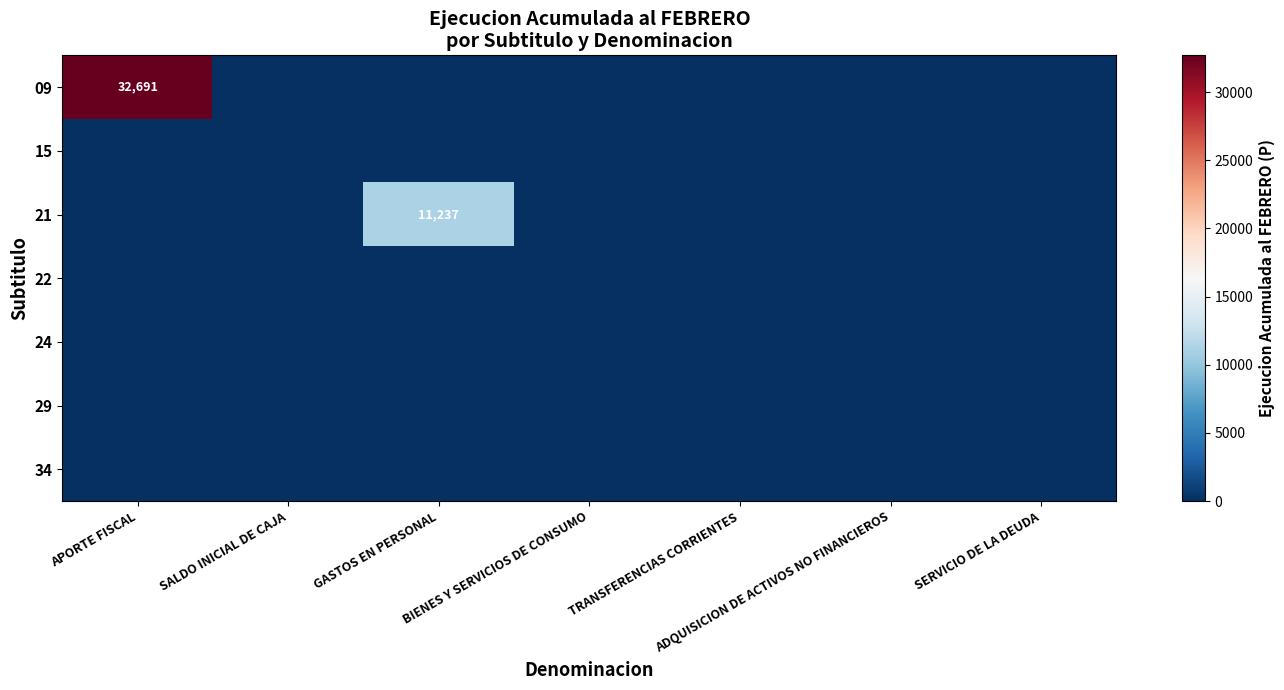

The 09 series shows -10363 at SERVICIO DE LA DEUDA. True or false?

False